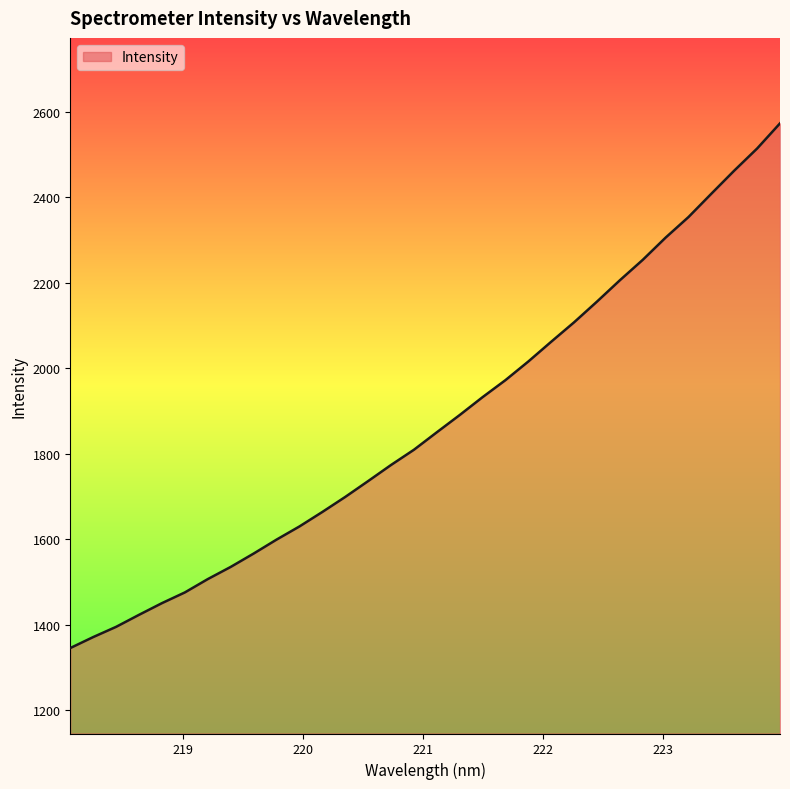

How many lines are shown in the chart?

1